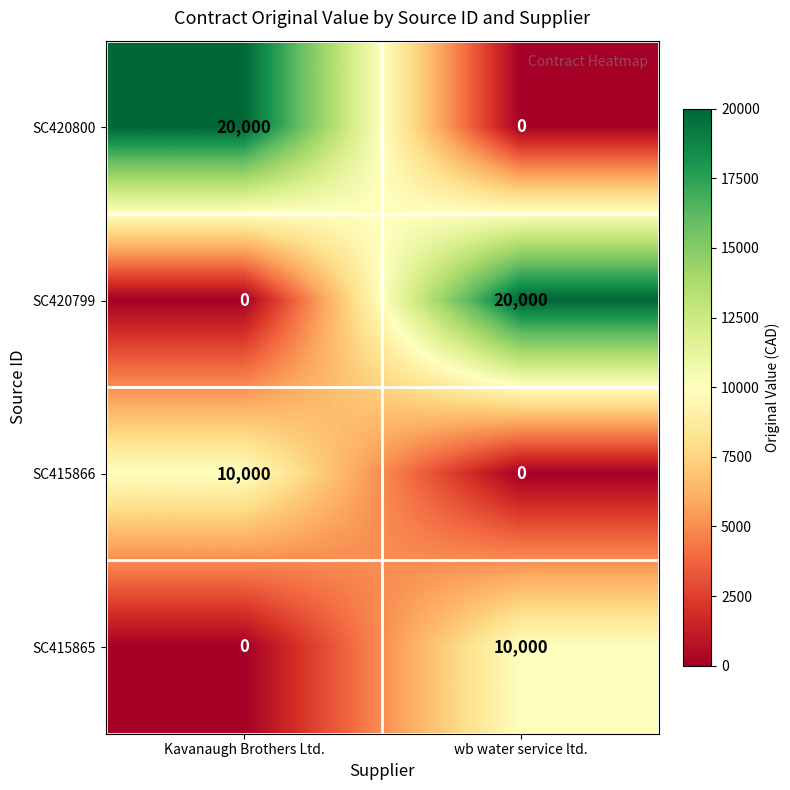

What is the total value across all series at Kavanaugh Brothers Ltd.?

30000